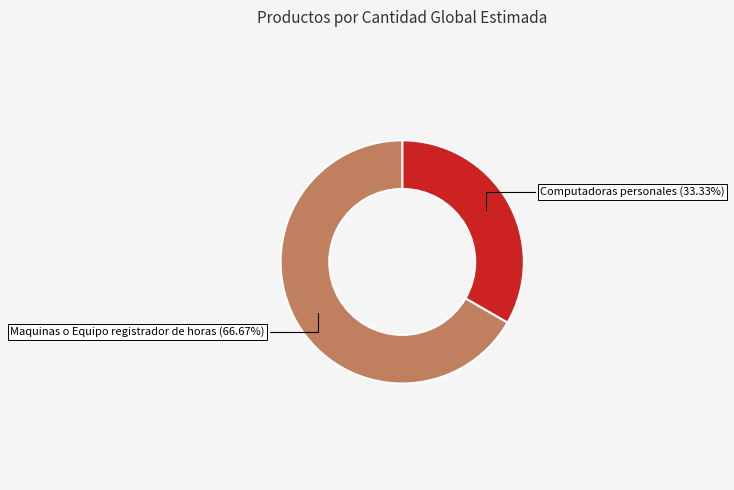

Is there any slice that represents more than half of the pie?

Yes